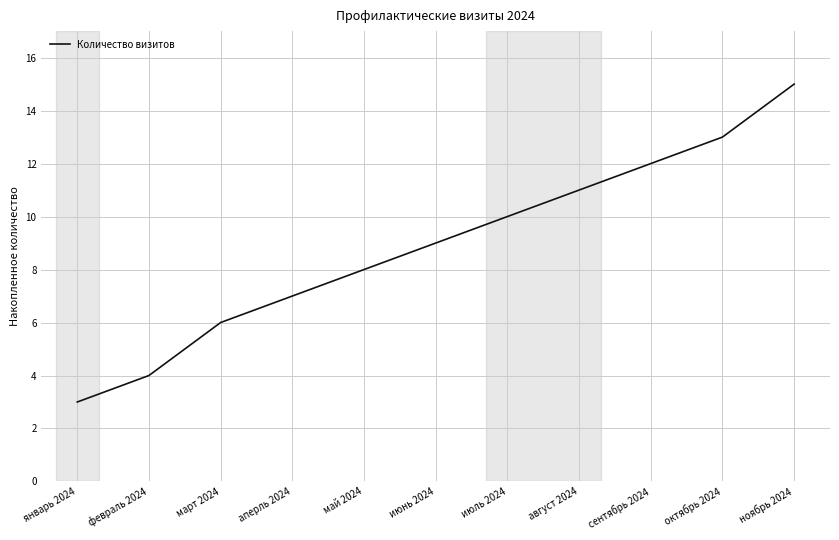

What is the average value?

9